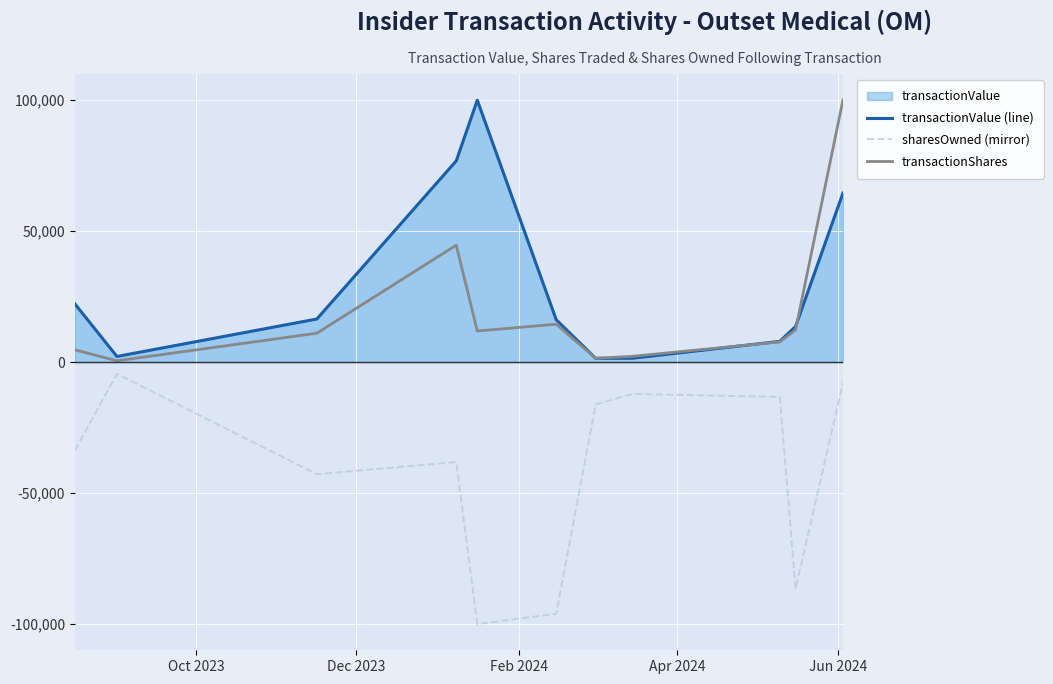

What is the maximum value shown in the chart?

100000.0